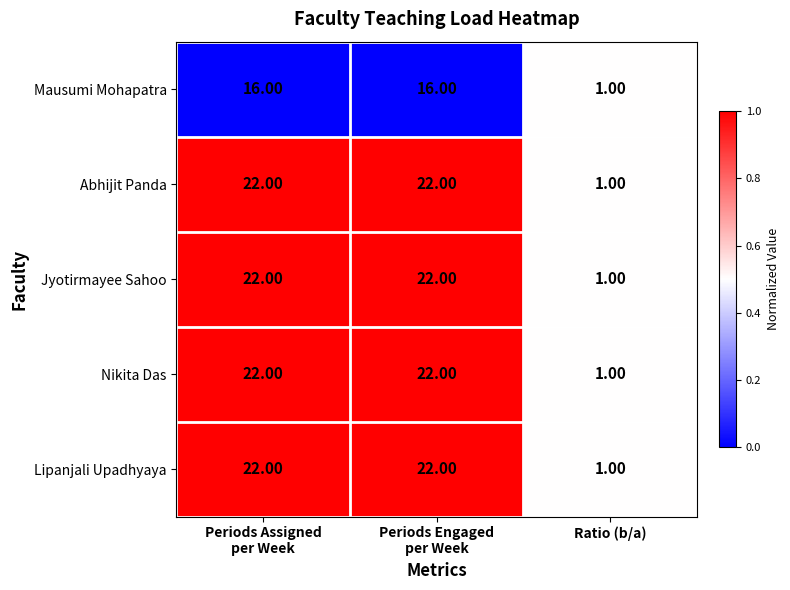

What is the total value across all series at Ratio (b/a)?

5